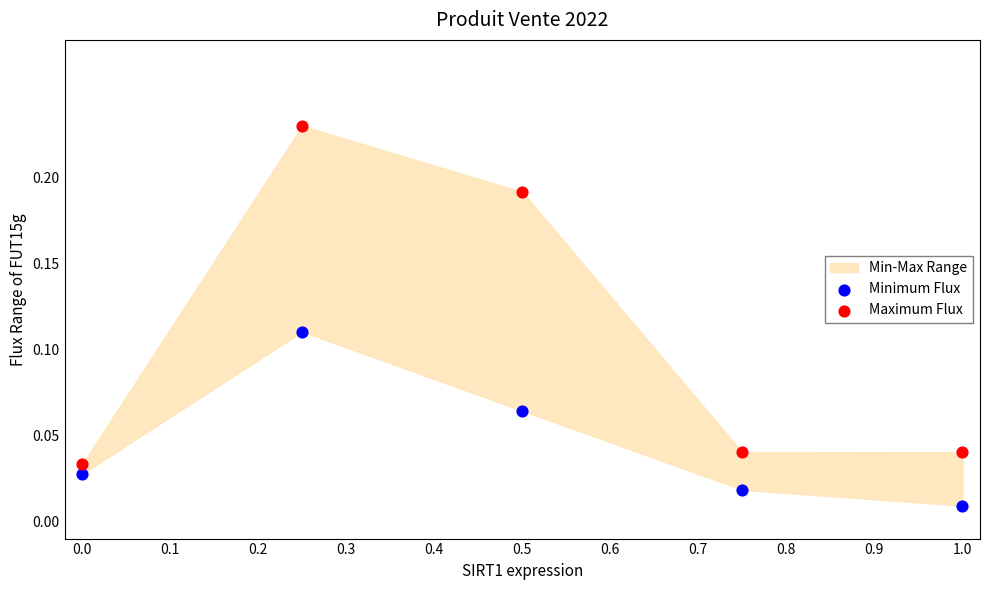

Which series reaches the minimum Y coordinate?

Minimum Flux